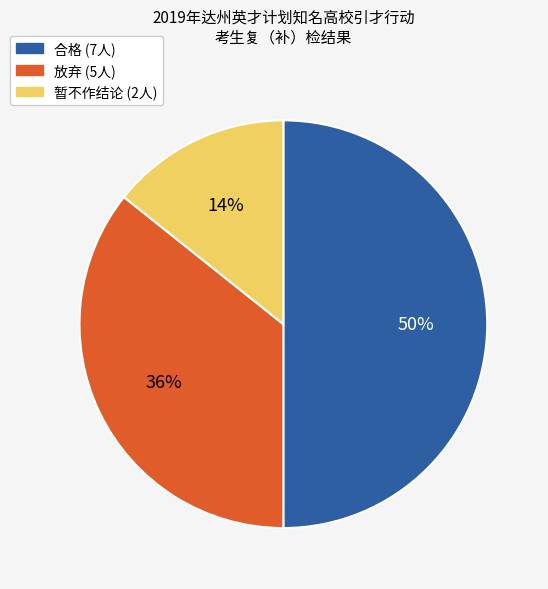

To the nearest percent, what is the difference between the largest and smallest slice percentages?

36%